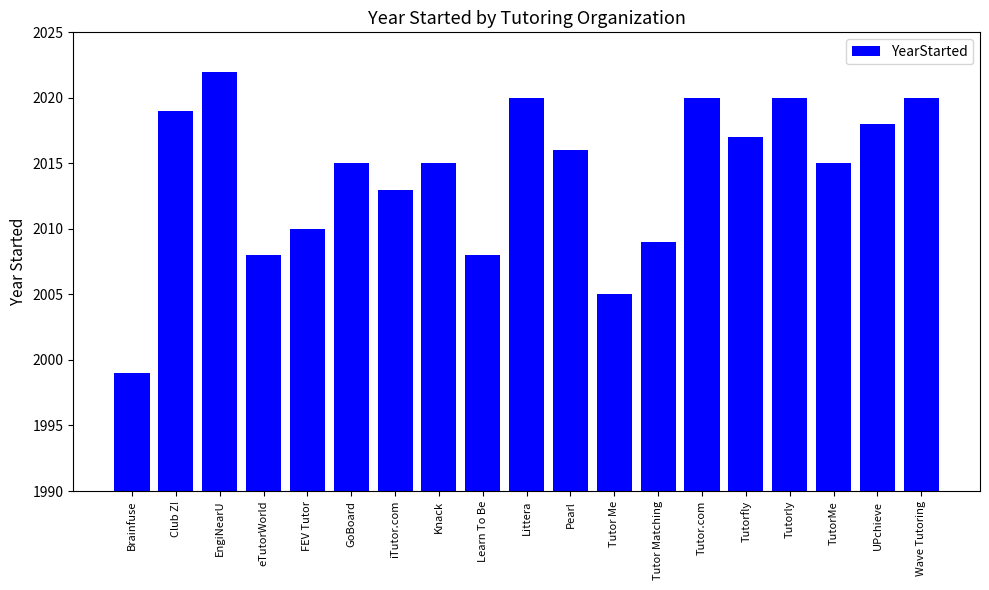

What is the label of the 12th bar from the left?

Tutor Me